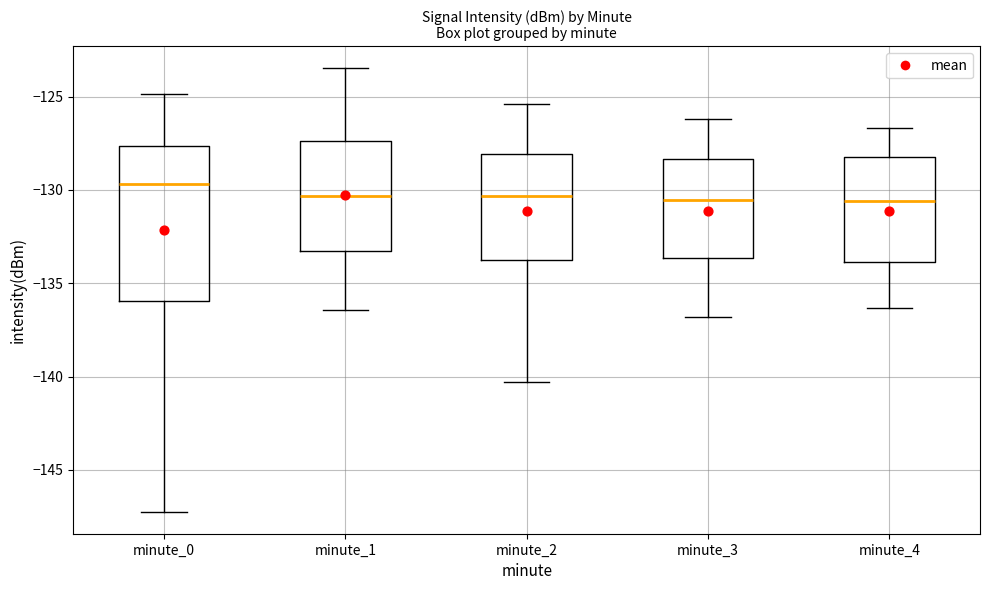

Where does the median line of the box for minute_1 sit on the y-axis? The values are not printed on the chart, so give them approximately, as read against the axis.

-130.5